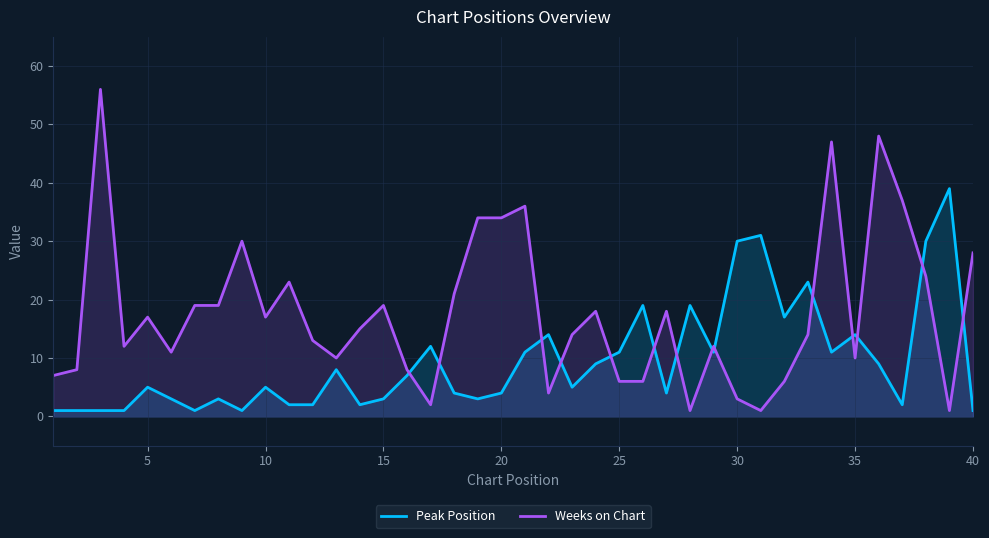

True or false: Peak Position and Weeks on Chart intersect in this chart.

True